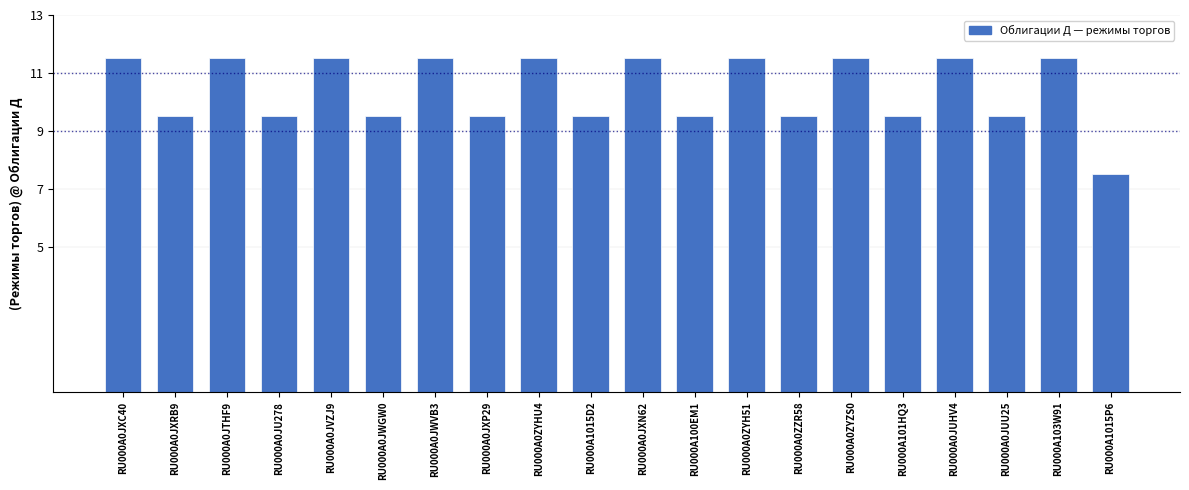

What position from the right is RU000A0JWVB3?

14